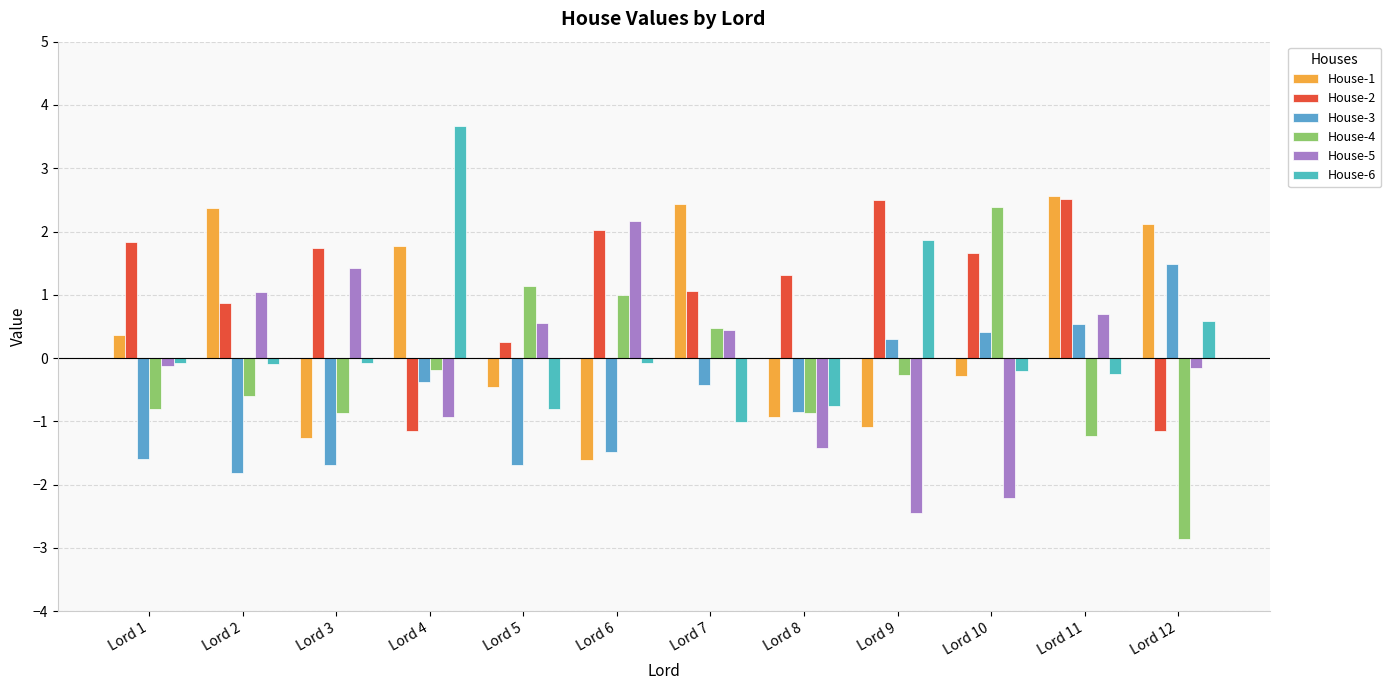

Which has a higher value, Lord 7 or Lord 4?

Lord 7